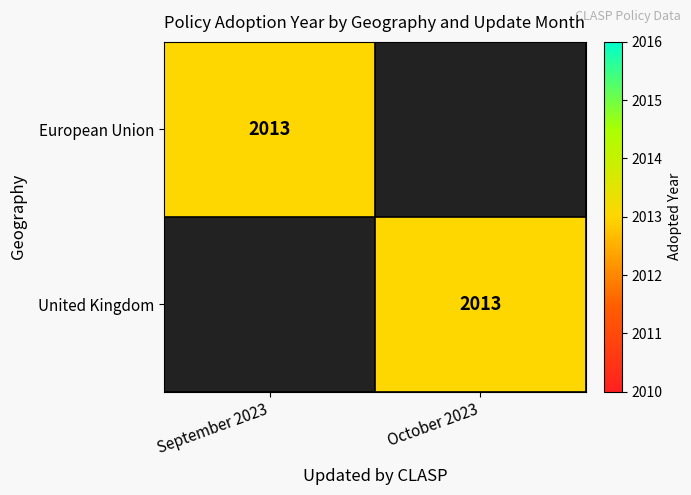

At how many categories does at least one series exceed 1850?

2